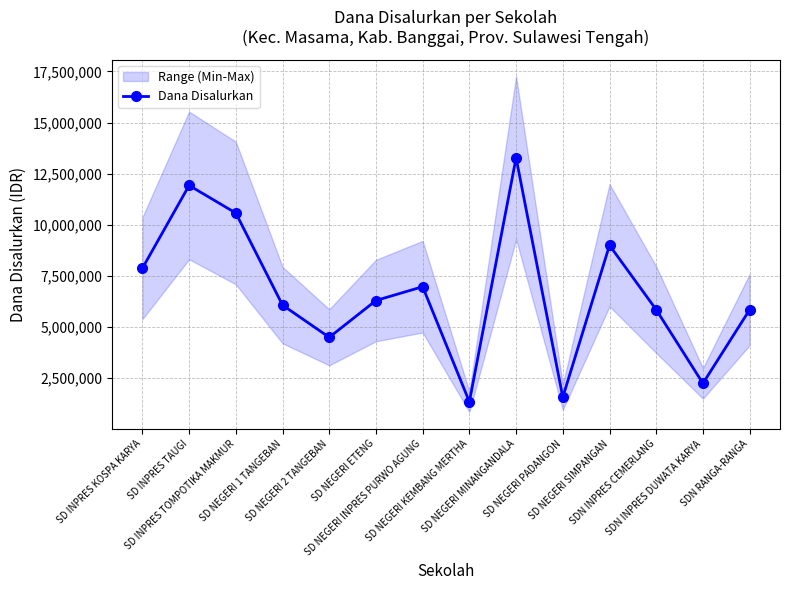

Where is the first local maximum?

SD INPRES TAUGI